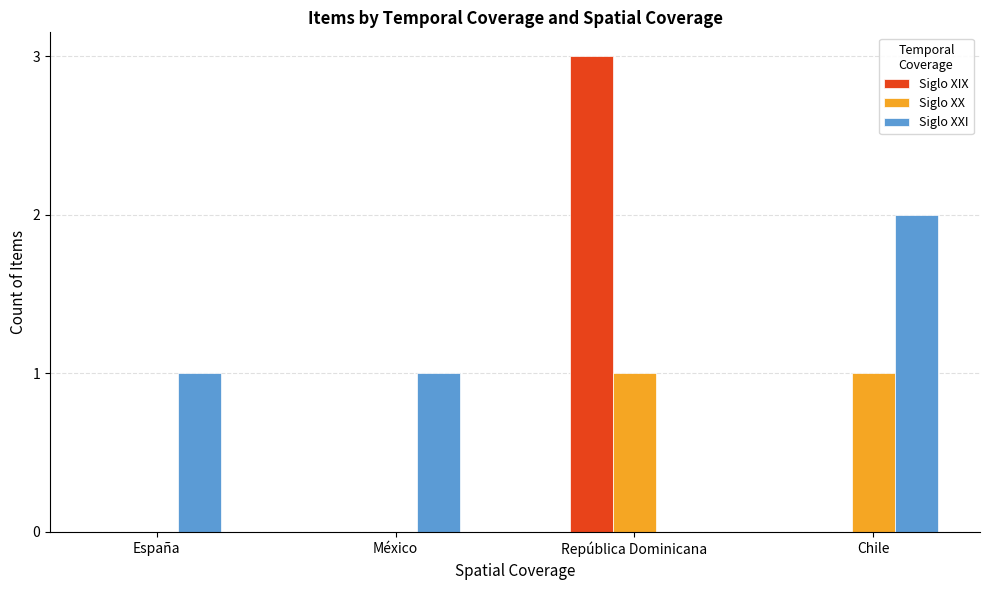

The value of Siglo XXI at España is 2. True or false?

False